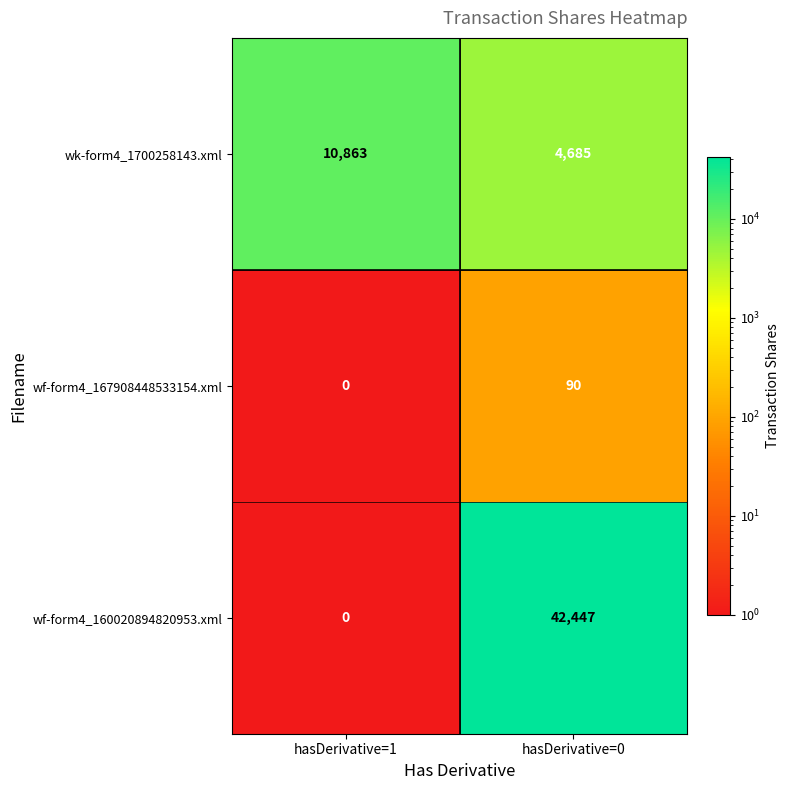

What is the spread (max minus min) of values at hasDerivative=1?

10863